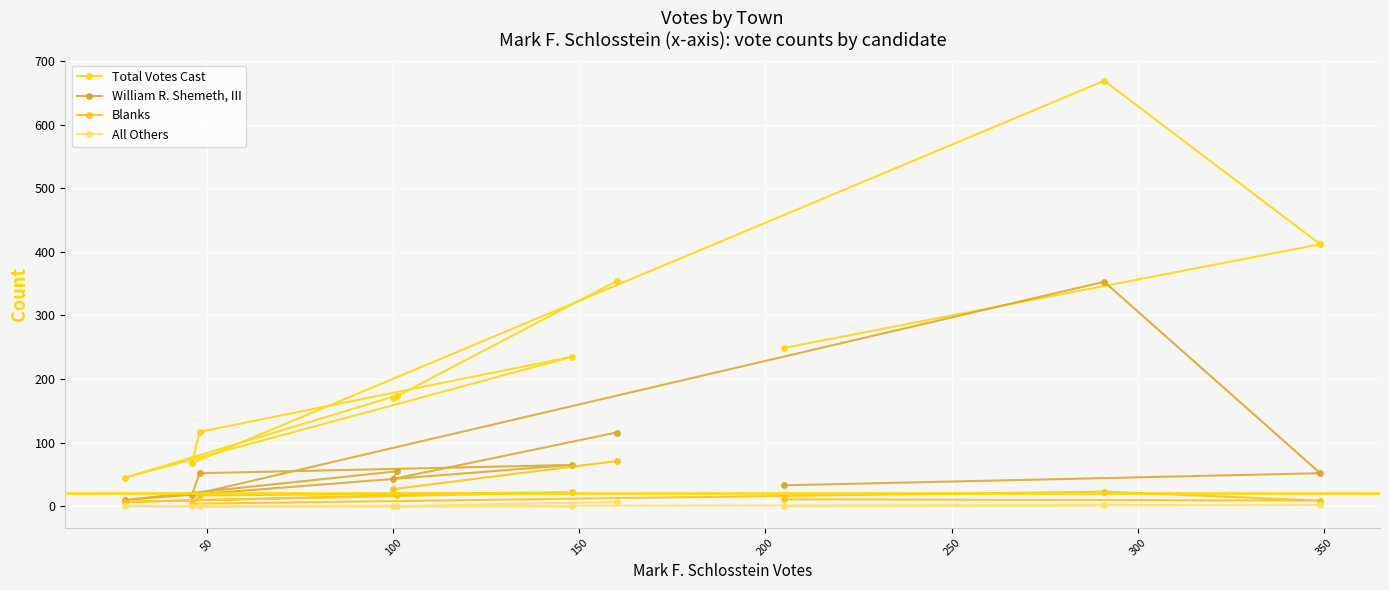

Count the number of categories in the chart.

10